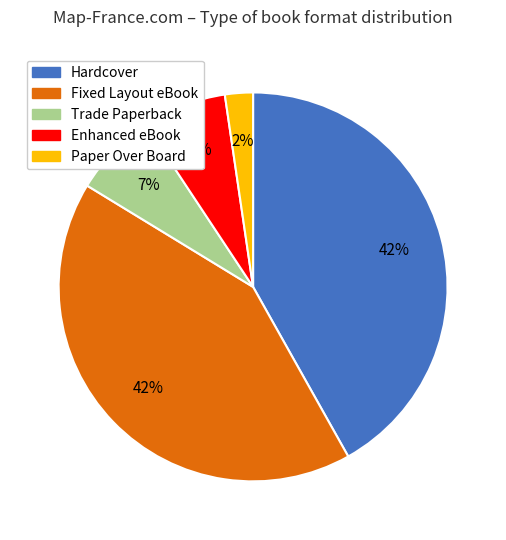

To the nearest percent, what percentage of the pie is Paper Over Board?

2%